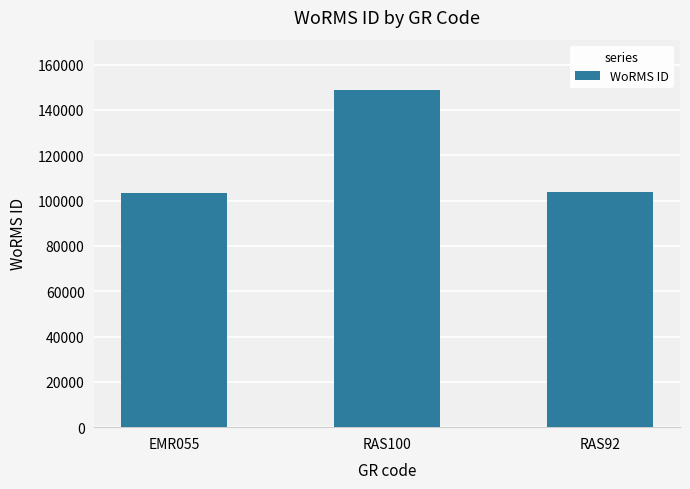

How many data points are less than 103658?

1